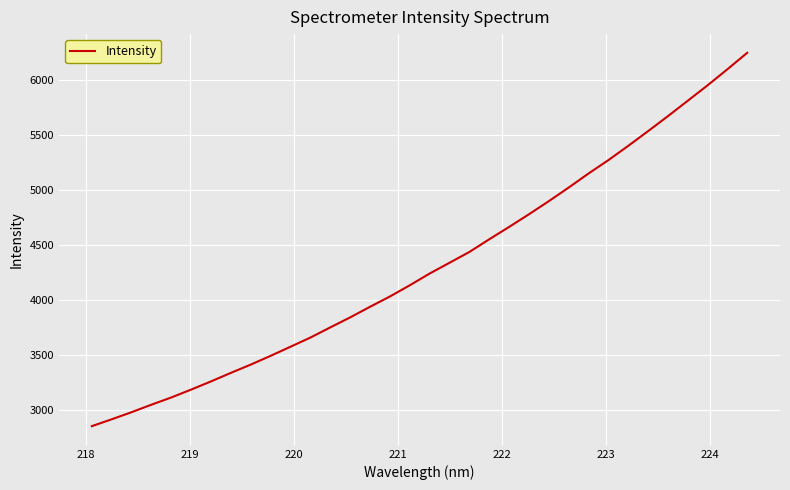

What is the minimum value shown in the chart?

2851.1